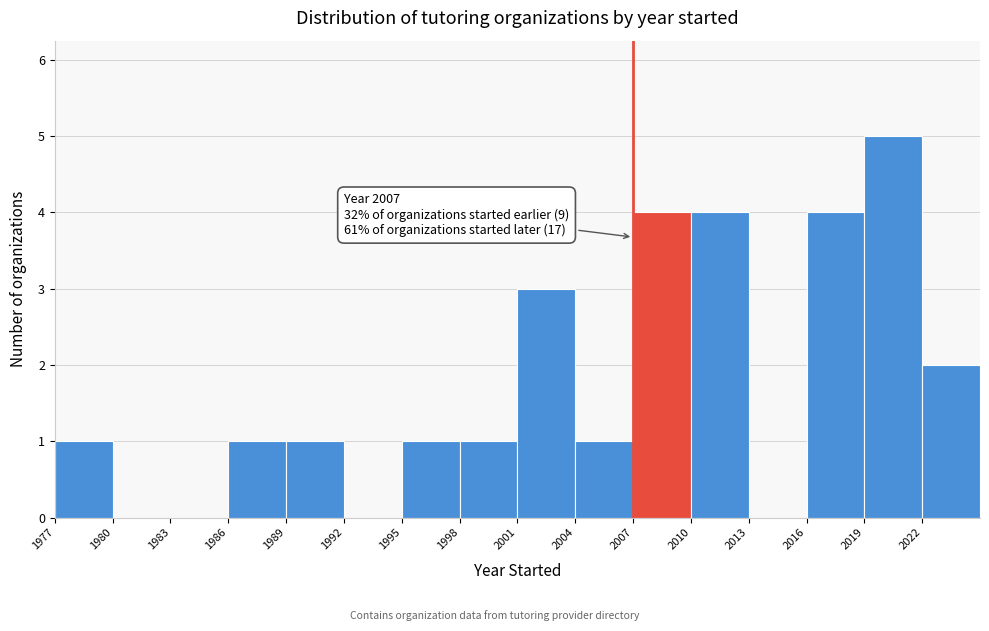

Over which range of the x-axis is the bar tallest?

2019 to 2022